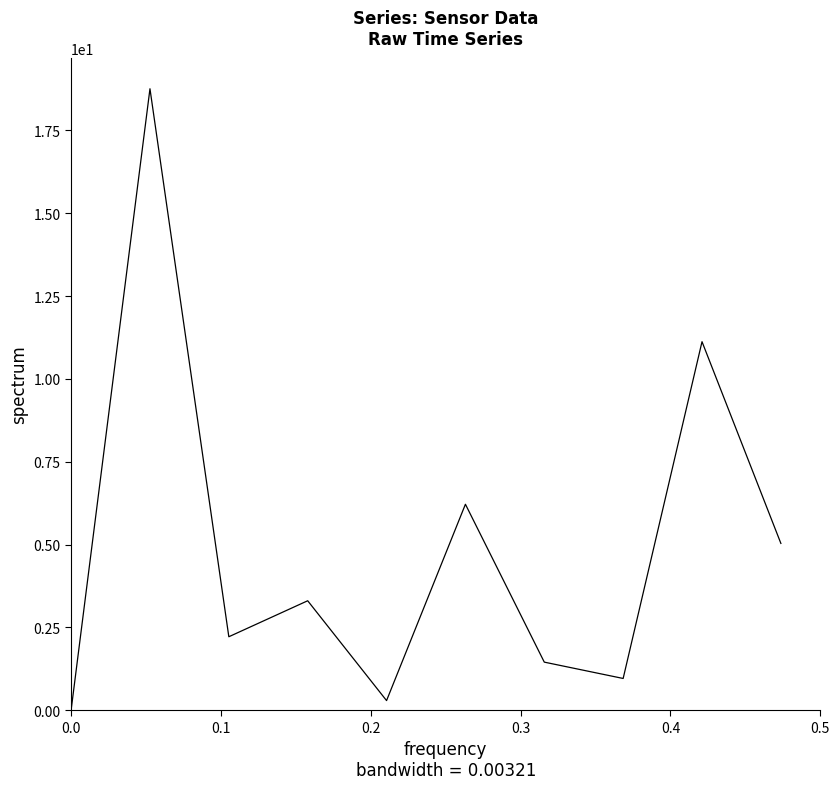

What is the maximum value shown in the chart?

18.8